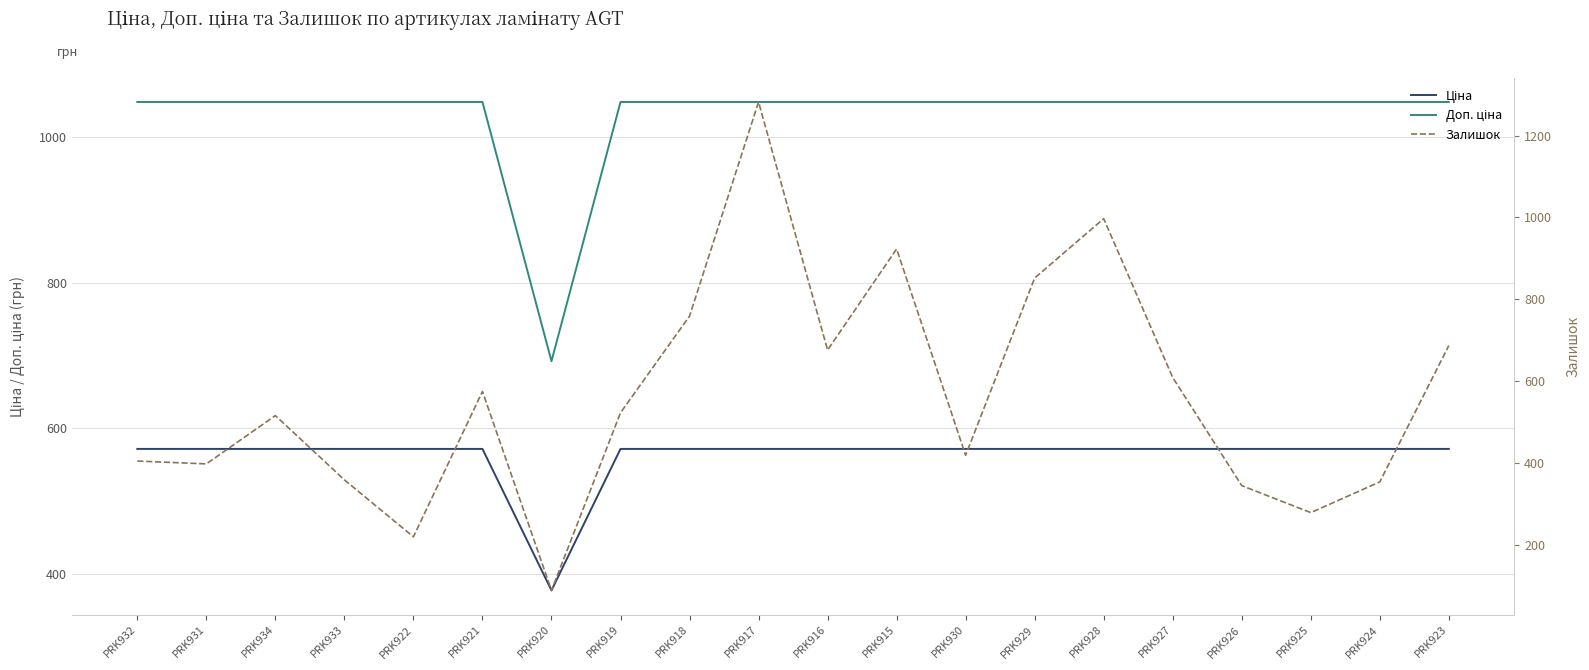

The Ціна series shows 571.6 at PRK929. True or false?

True